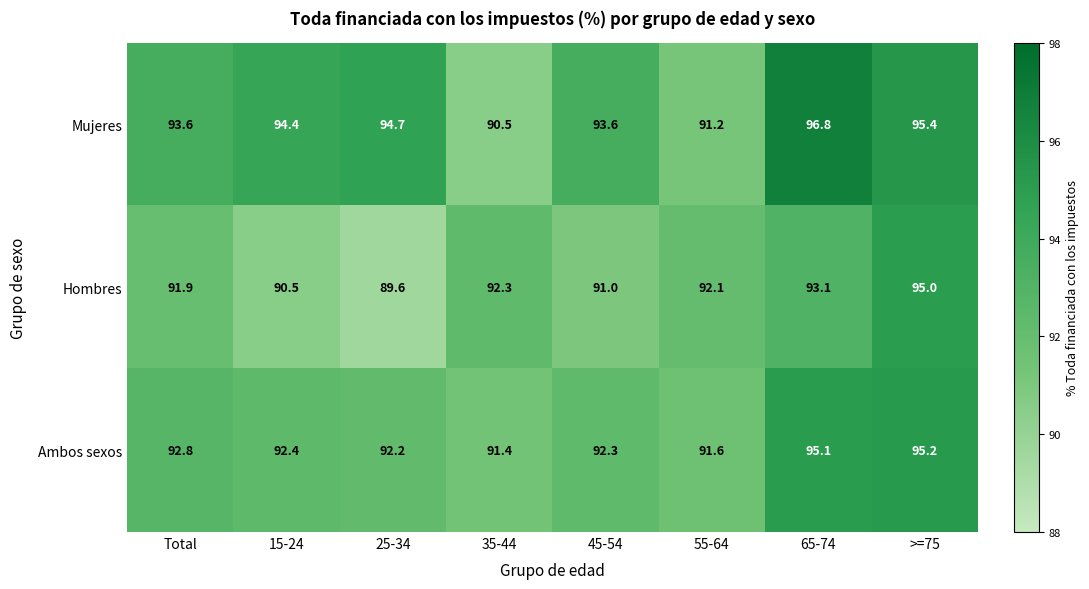

Reading right to left, extract all data points from this chart.

Mujeres: 95.4	96.8	91.2	93.6	90.5	94.7	94.4	93.6
Hombres: 95.0	93.1	92.1	91.0	92.3	89.6	90.5	91.9
Ambos sexos: 95.2	95.1	91.6	92.3	91.4	92.2	92.4	92.8